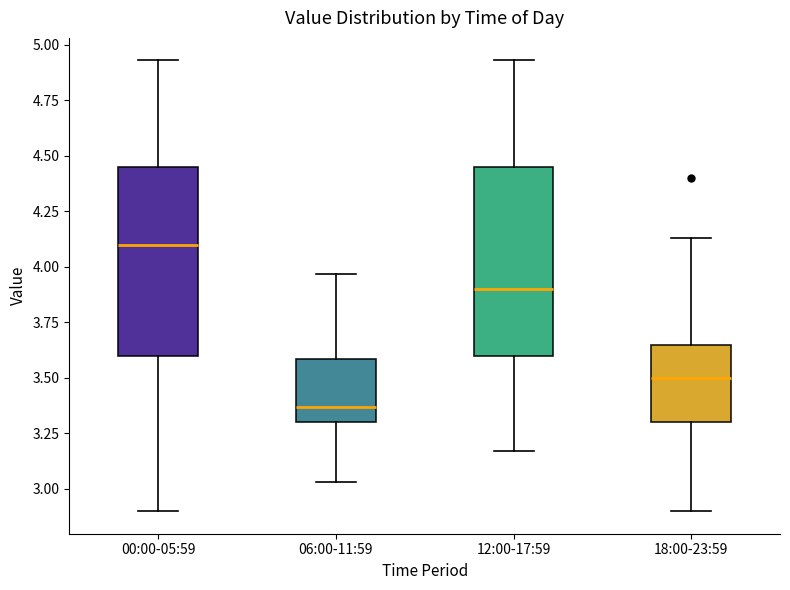

Which box has the lowest median line?

06:00-11:59